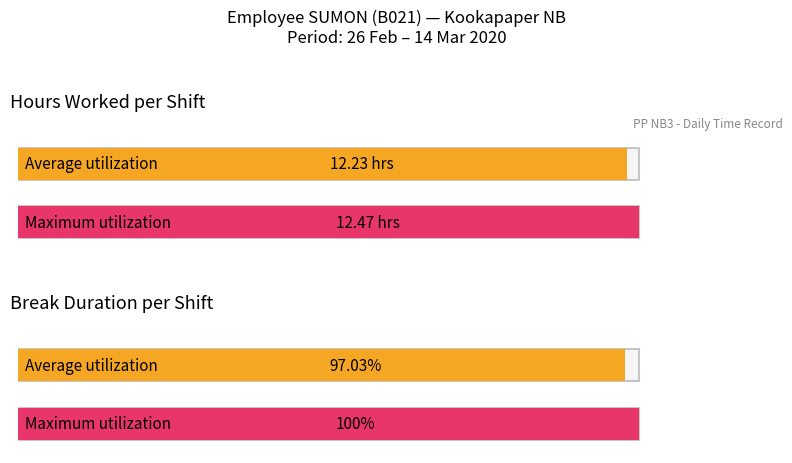

Is it true that Hours Worked equals 21.4 at 4-Wed?

False